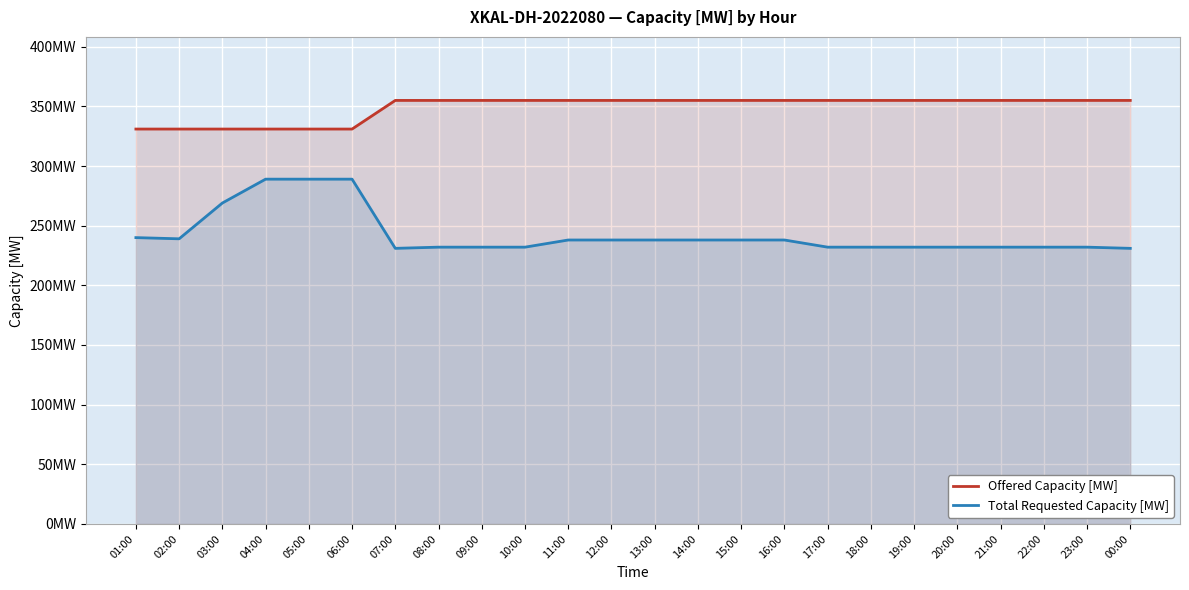

Between 06:00 and 02:00, which is larger?

06:00